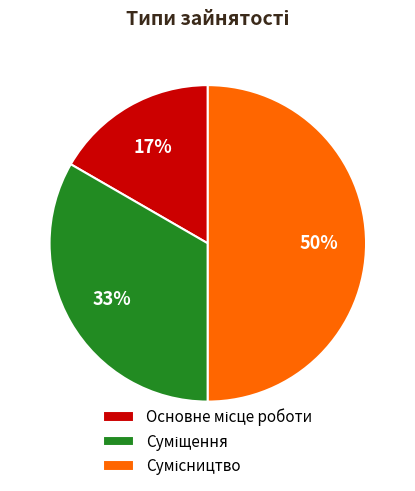

To the nearest percent, what is the difference between the largest and smallest slice percentages?

33%